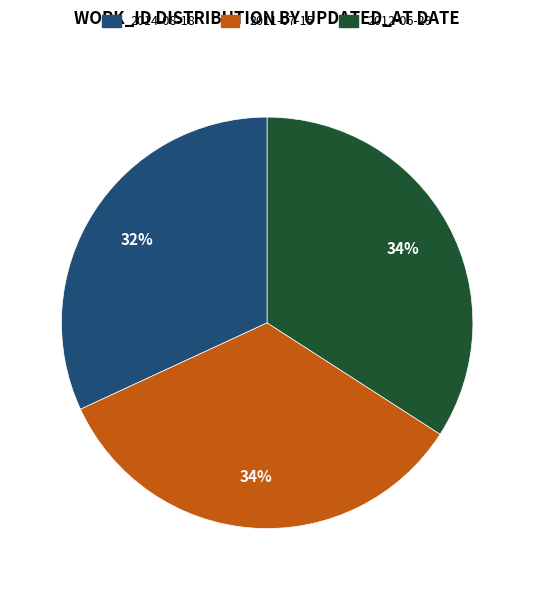

What percentage is the 2011-07-15 slice, to the nearest percent?

34%